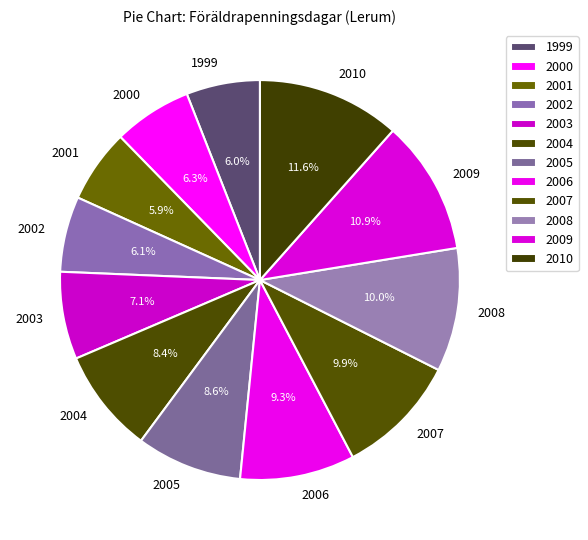

What is the ratio of the value at 2003 to the value at 2007?

0.7